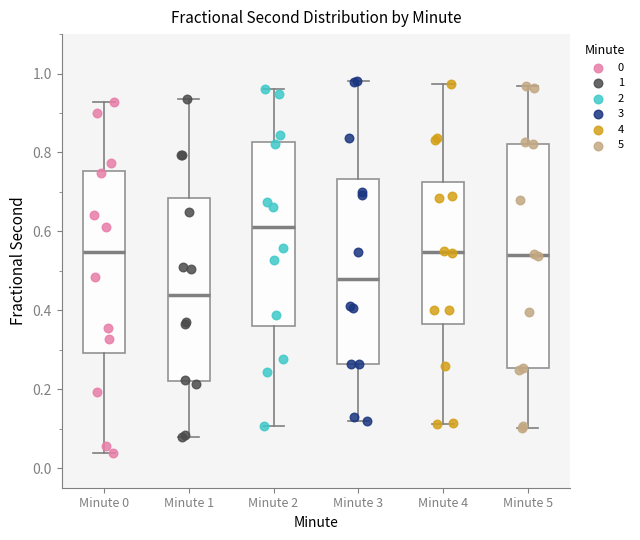

Where is the upper edge of the box for Minute 2 on the y-axis? The values are not printed on the chart, so give them approximately, as read against the axis.

0.82